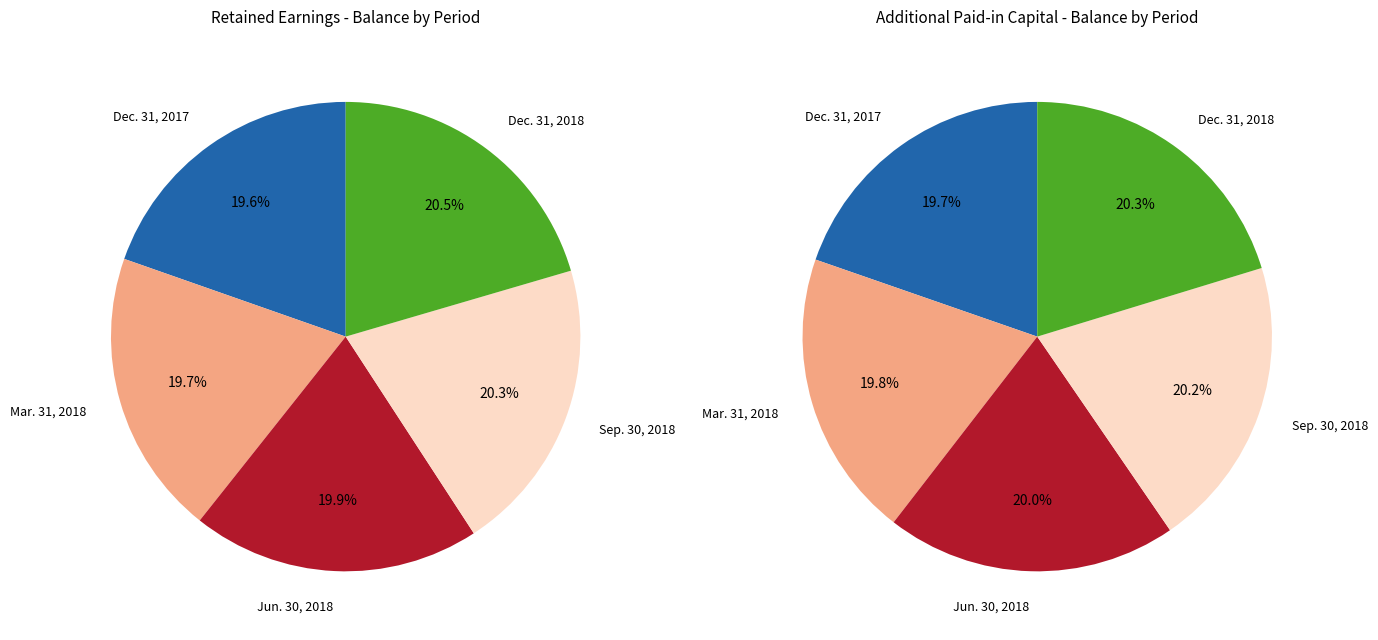

To the nearest percent, what is the difference between the largest and smallest slice percentages?

1%